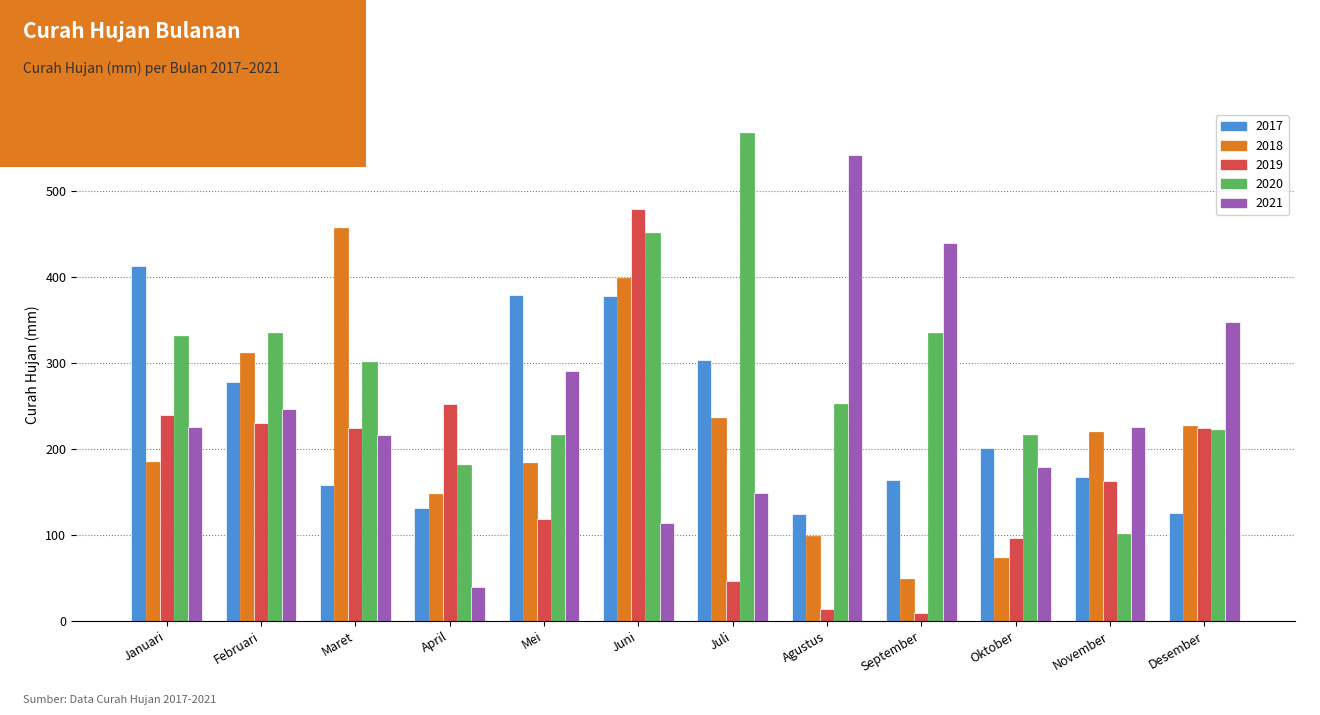

Rank the series by their maximum value, from highest to lowest.

2020, 2021, 2019, 2018, 2017